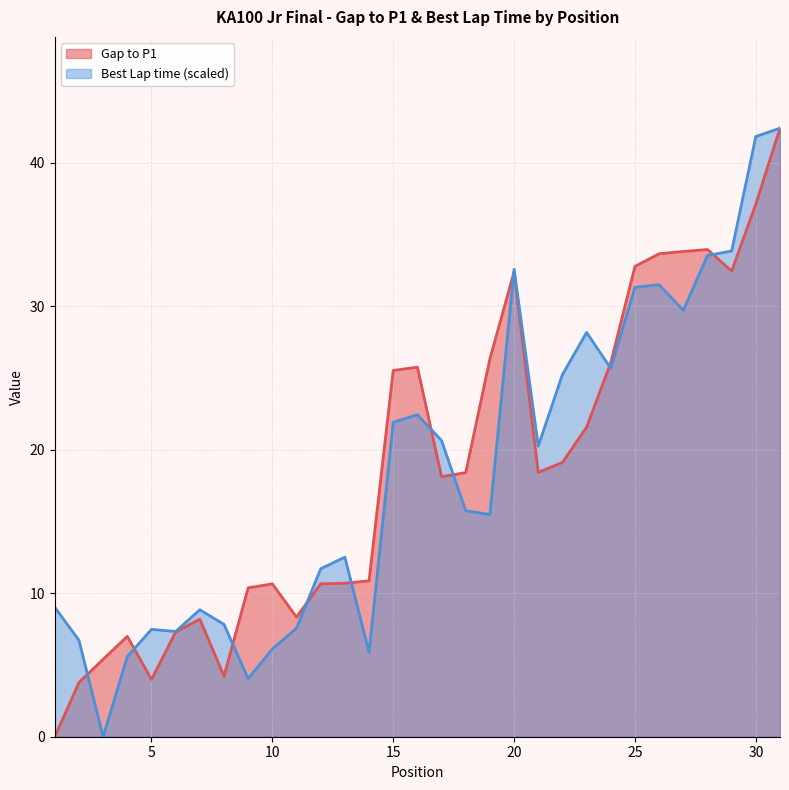

How many distinct data groups are displayed?

2